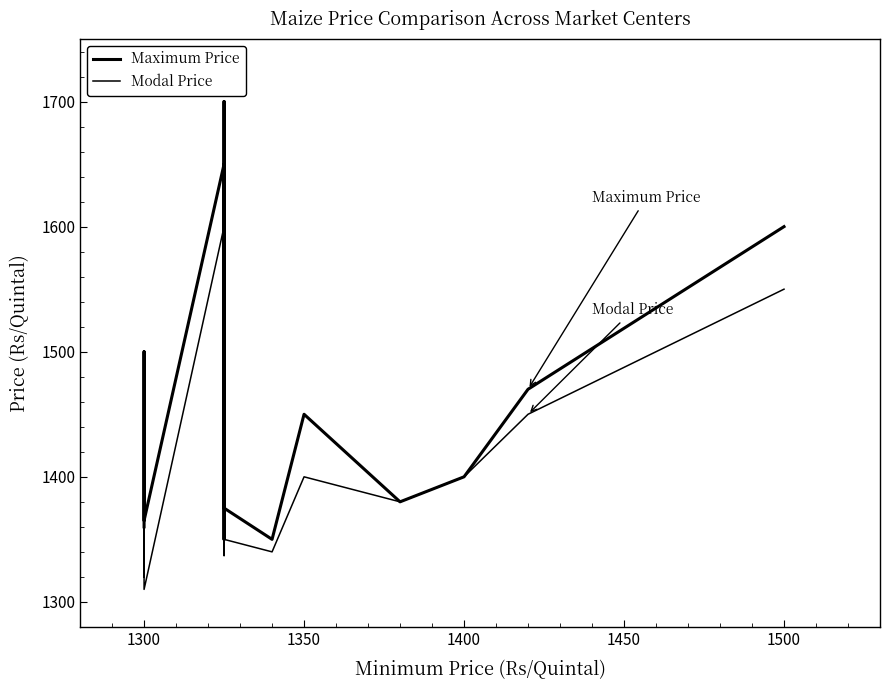

What is the maximum value for Modal Price?

1650